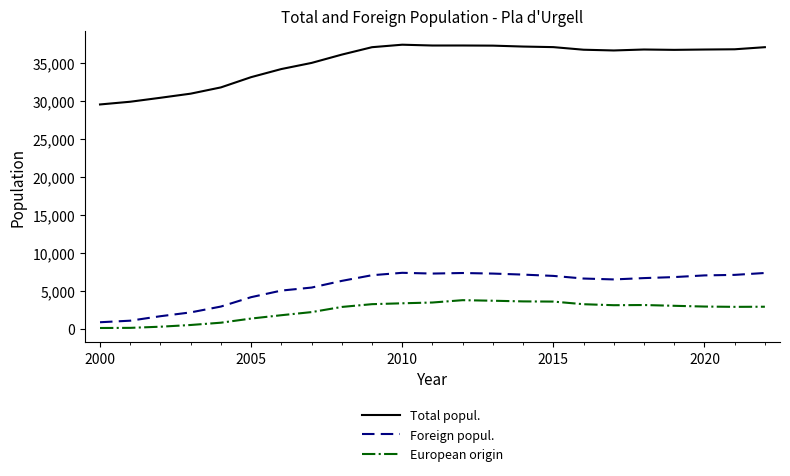

List the series in order of their peak value, highest first.

Total popul., Foreign popul., European origin